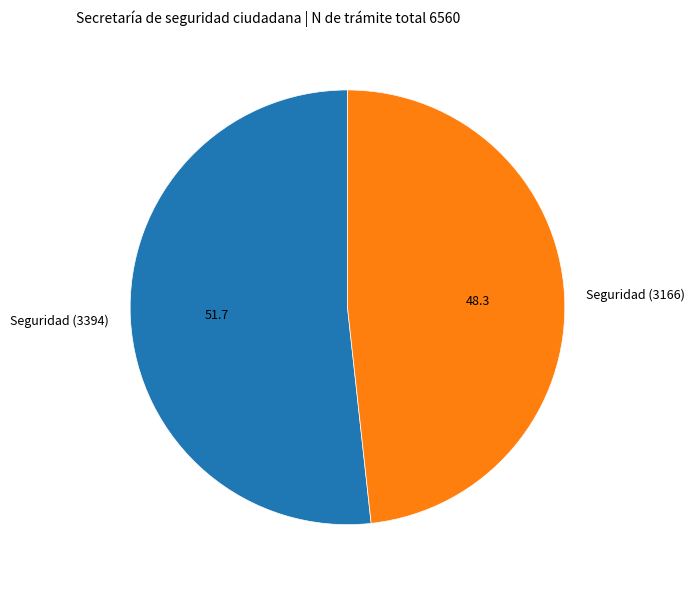

What is the ratio of the value at Seguridad (3394) to the value at Seguridad (3166)?

1.1